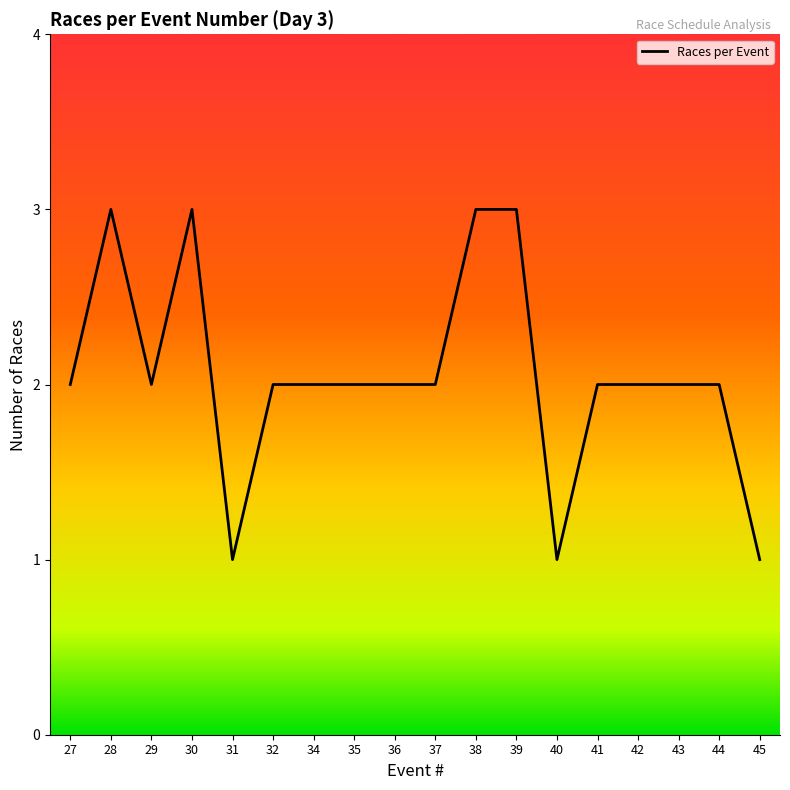

Reading right to left, transcribe all the data shown in this chart.

45=1	44=2	43=2	42=2	41=2	40=1	39=3	38=3	37=2	36=2	35=2	34=2	32=2	31=1	30=3	29=2	28=3	27=2